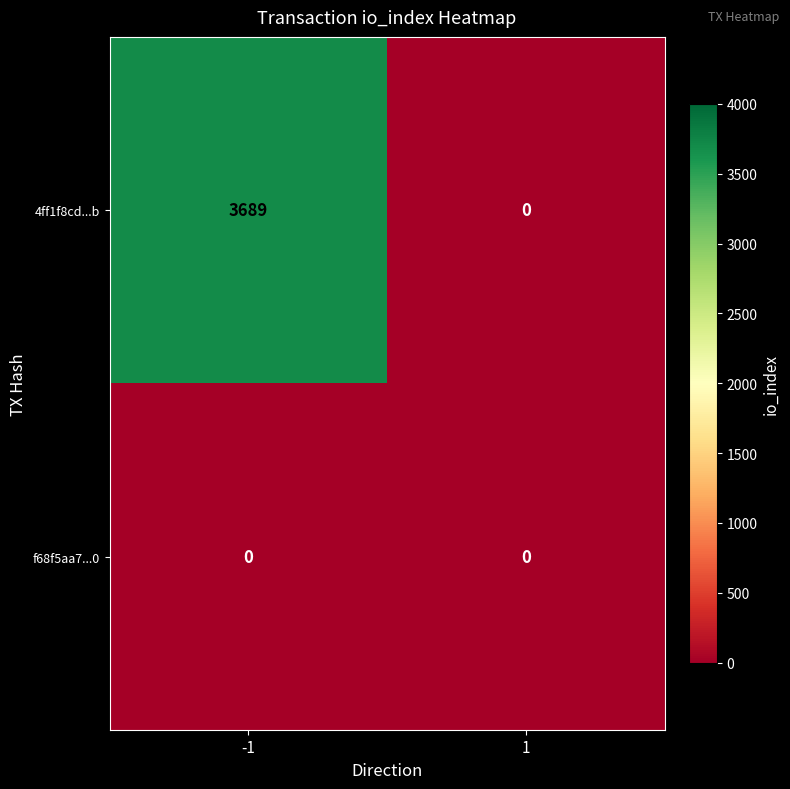

What value does the 4ff1f8cd...b series have at -1?

3689